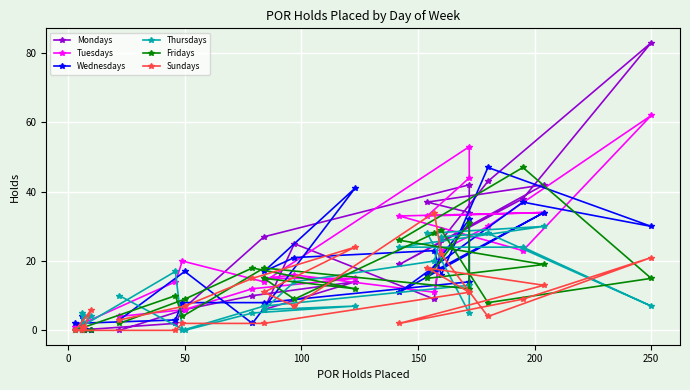

Reading right to left, transcribe all the data shown in this chart.

Mondays: 0	6	10	14	6	25	9	26	43	83	38	19	42	37	34	42	27	6	2	0	0	0	0	0
Tuesdays: 4	6	12	15	15	16	11	23	30	62	23	33	34	33	44	53	14	20	14	1	0	0	1	0
Wednesdays: 3	17	2	41	17	21	23	16	47	30	37	11	34	16	32	14	8	8	3	2	0	0	4	0
Thursdays: 10	0	5	7	6	14	20	27	28	7	24	24	30	28	5	13	7	0	17	0	4	4	0	5
Fridays: 2	9	18	12	15	9	28	29	8	15	47	26	19	15	31	12	18	4	10	0	0	0	1	0
Sundays: 3	7	15	24	11	7	34	22	4	21	9	2	13	18	11	11	2	2	0	0	6	1	0	1